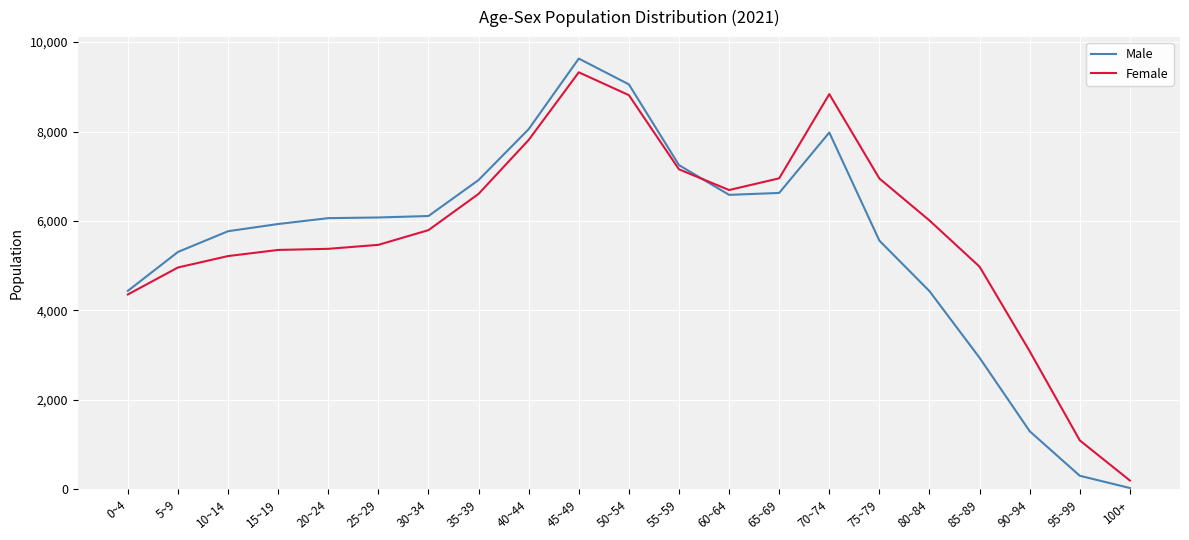

Which series changed the most between 5~9 and 85~89?

Male